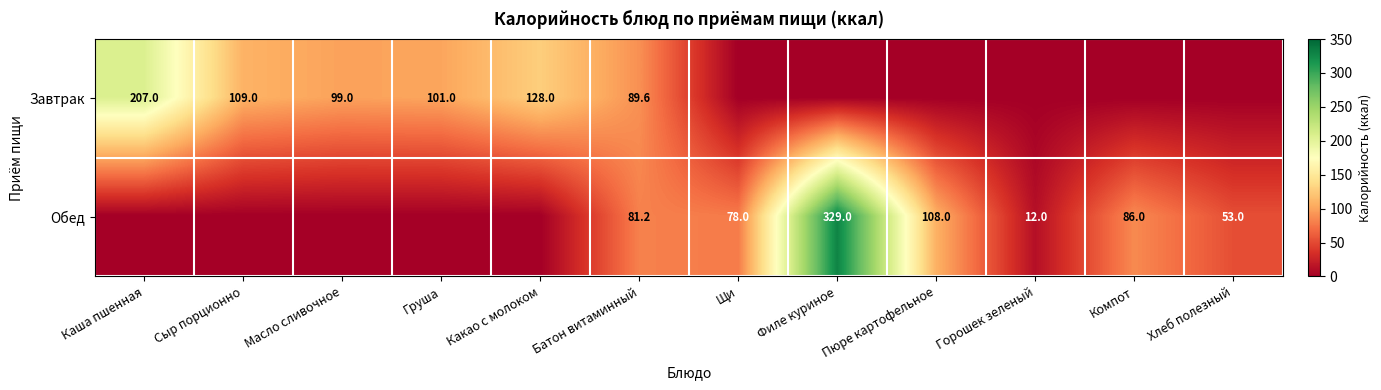

True or false: Обед has a value of 111.0 at Щи.

False